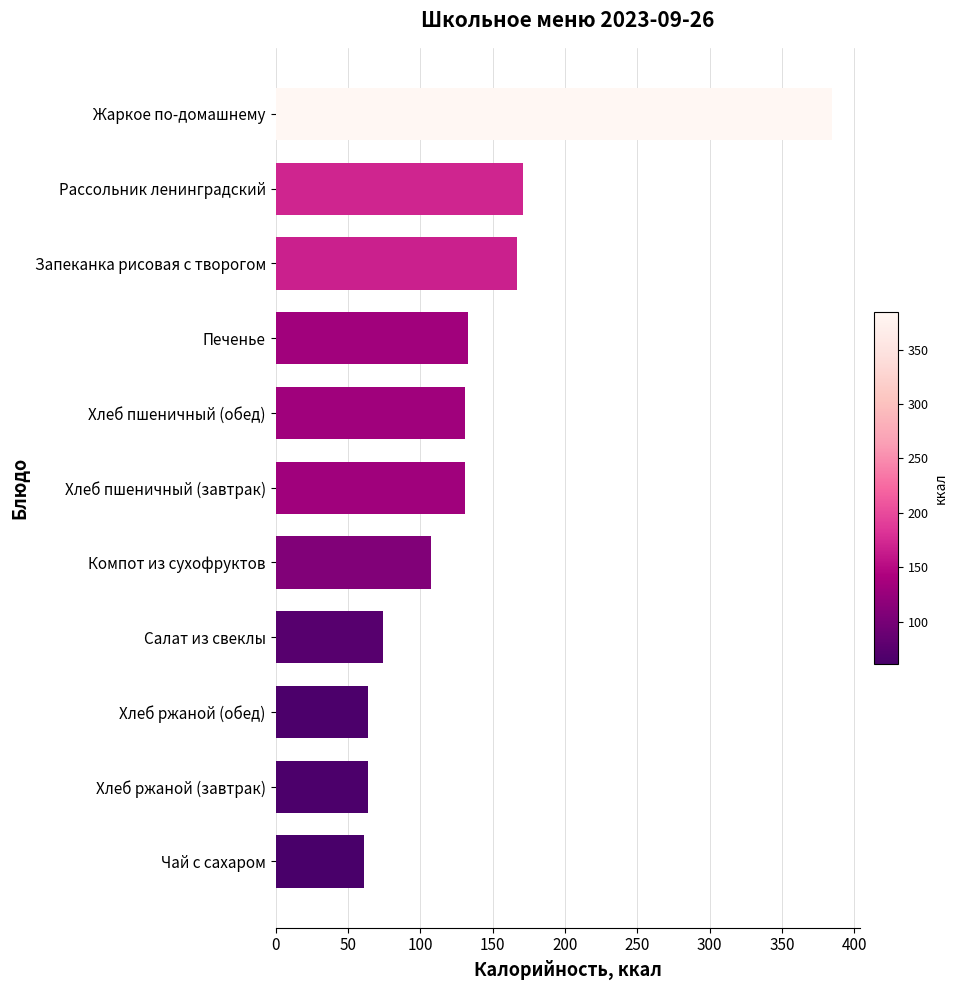

Approximately how many times larger is the value at Хлеб пшеничный (обед) compared to Хлеб ржаной (завтрак)?

2.0